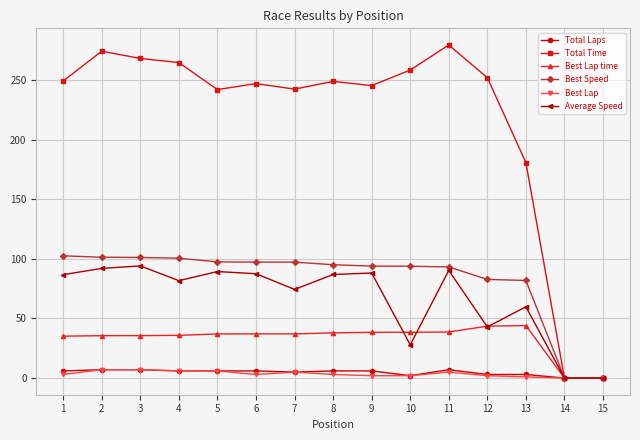

Which series has the widest spread of values?

Total Time